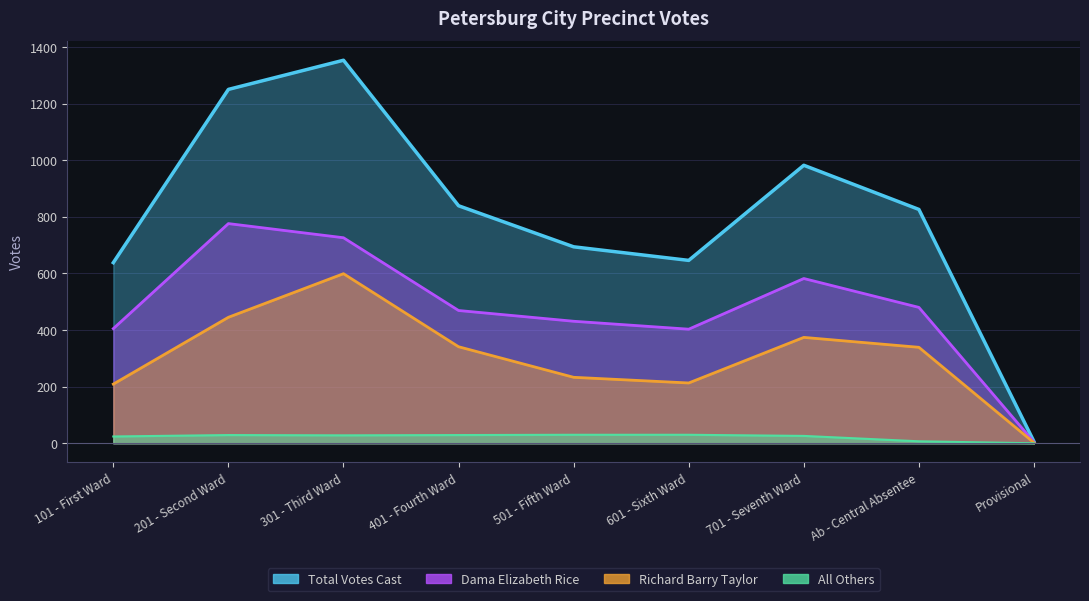

True or false: Total Votes Cast and Richard Barry Taylor intersect in this chart.

False